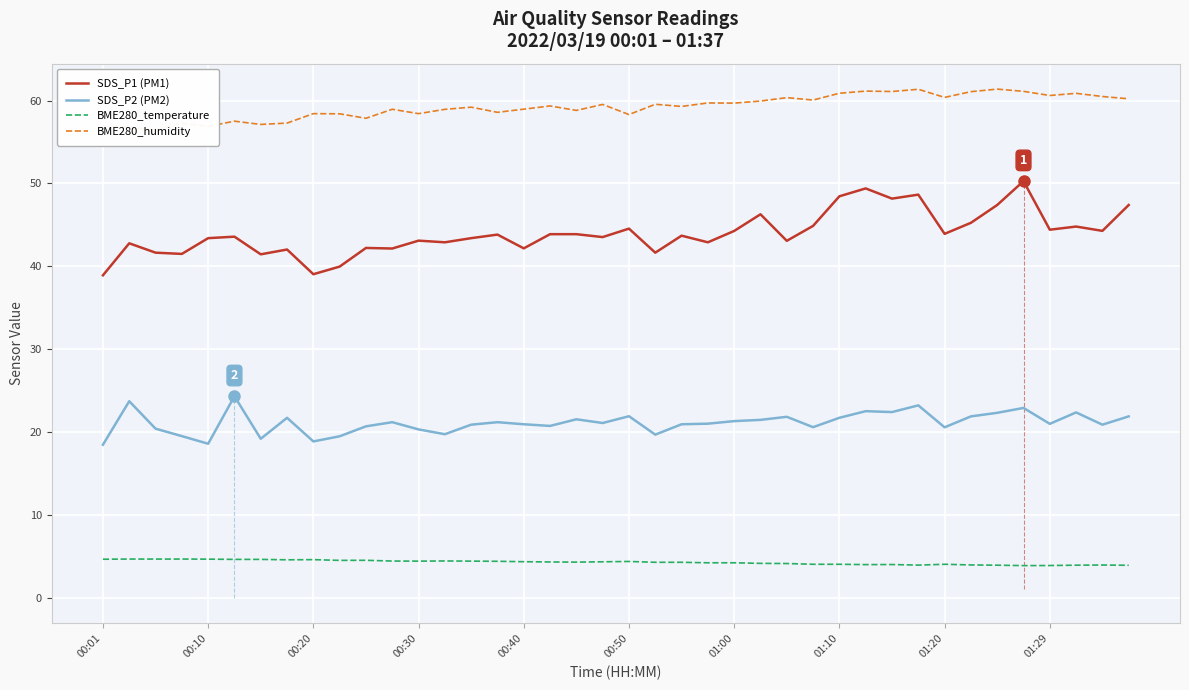

What are all the series names shown in the legend?

SDS_P1 (PM1), SDS_P2 (PM2), BME280_temperature, BME280_humidity